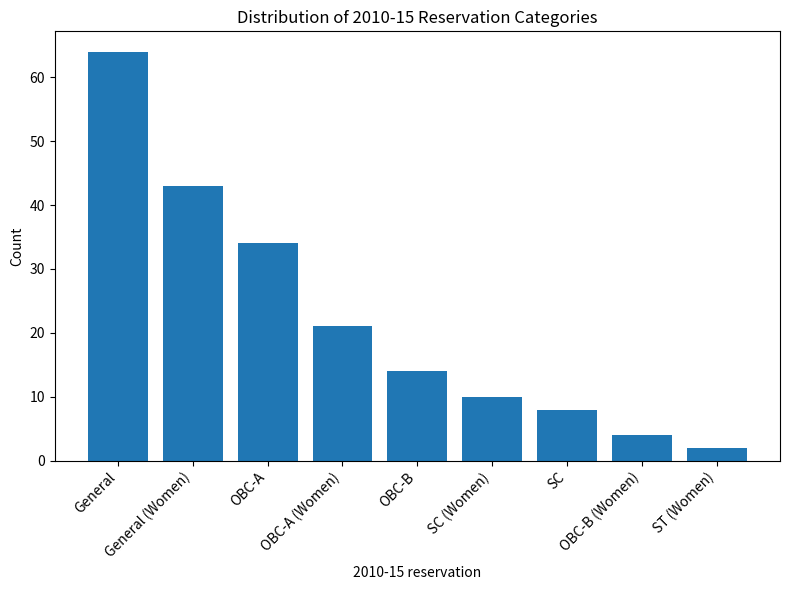

Is it true that the value at SC is 8?

True